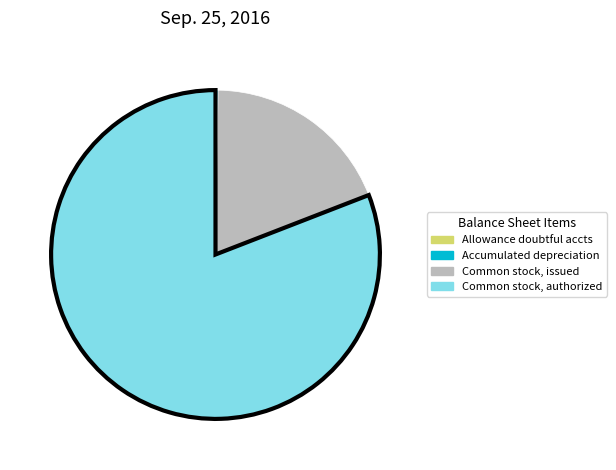

Is there any slice that represents more than half of the pie?

Yes